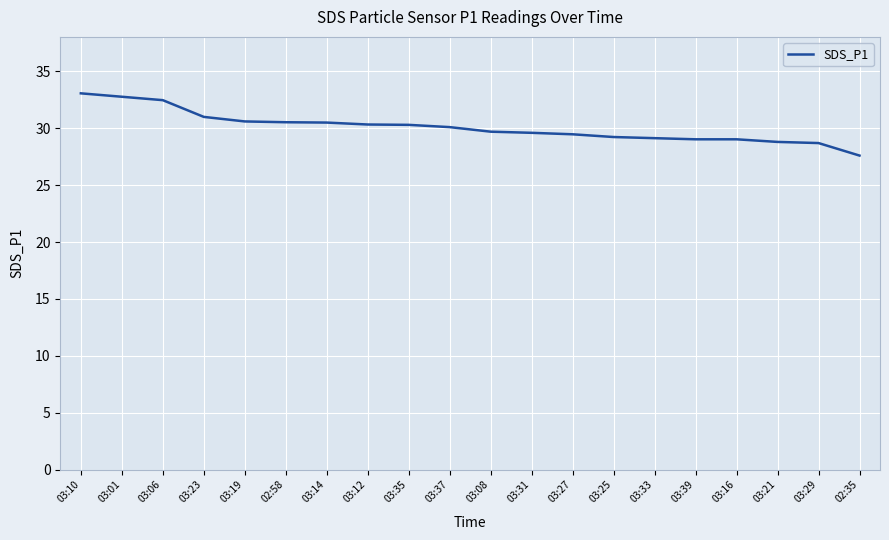

What is the difference between the maximum and minimum values?

5.5